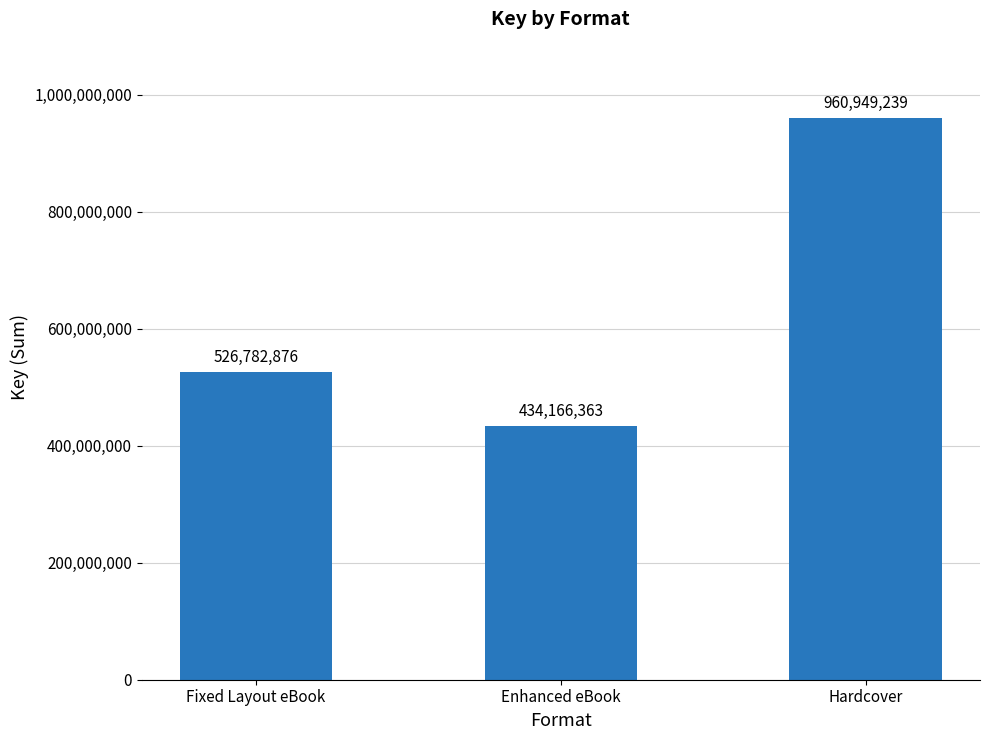

What is the label of the 3rd bar from the left?

Hardcover